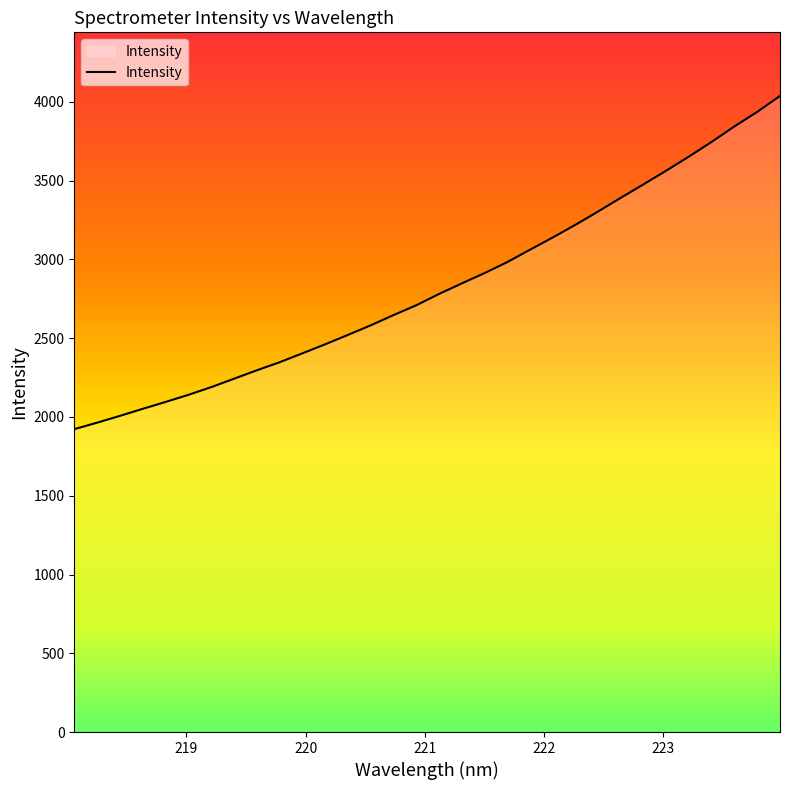

What is the difference between the maximum and minimum values?

2115.3